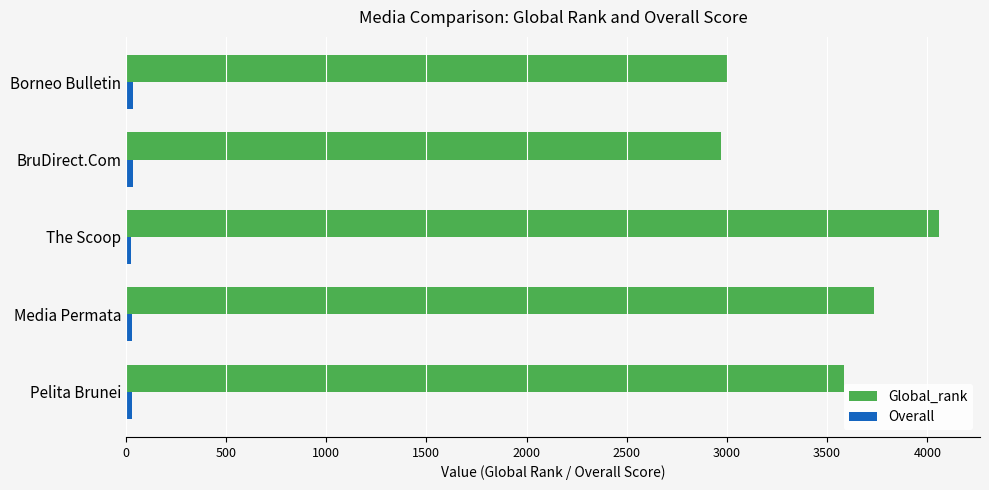

How many values in the Global_rank series are below 3584?

2